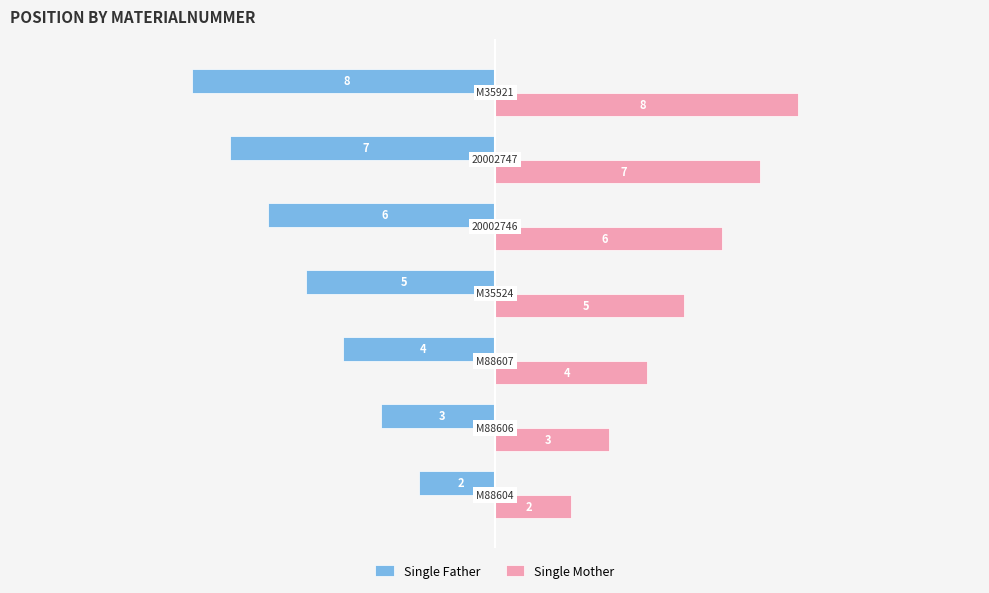

How many Single Mother values are between 3 and 7?

5